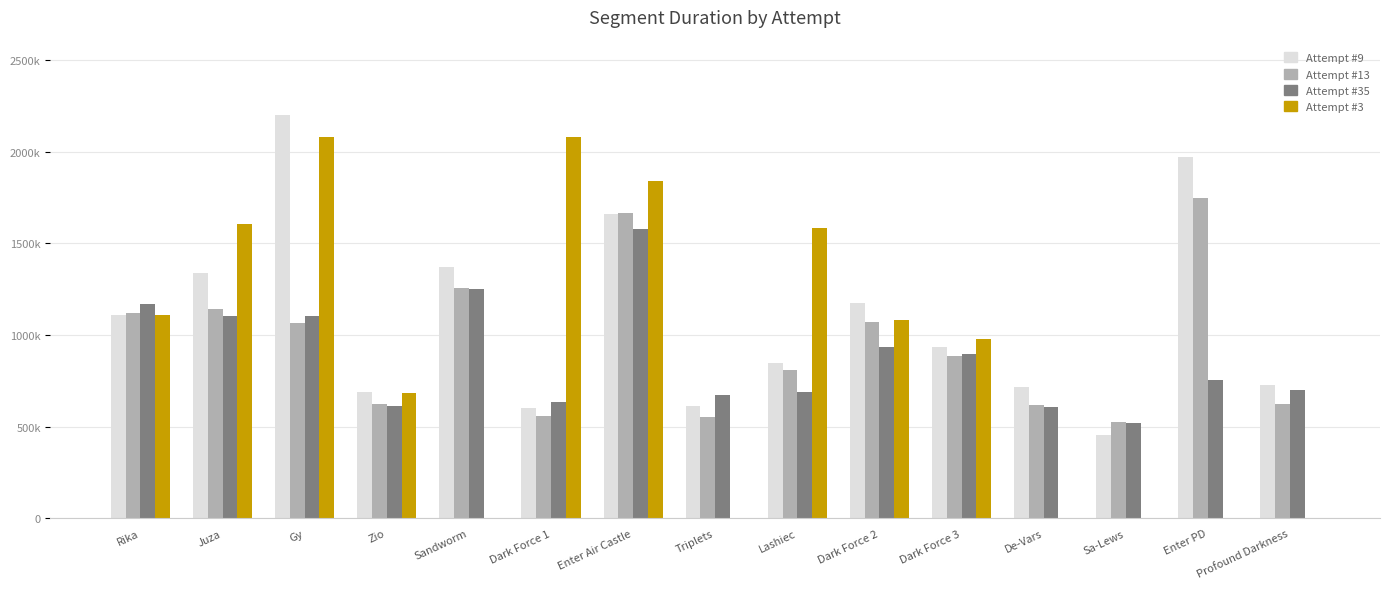

Are the bars grouped side by side (vs. stacked)?

Yes